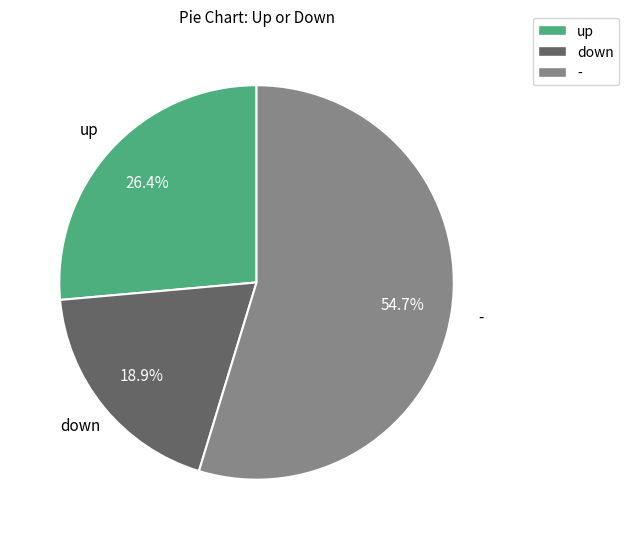

Does - account for over 50% of the chart?

Yes